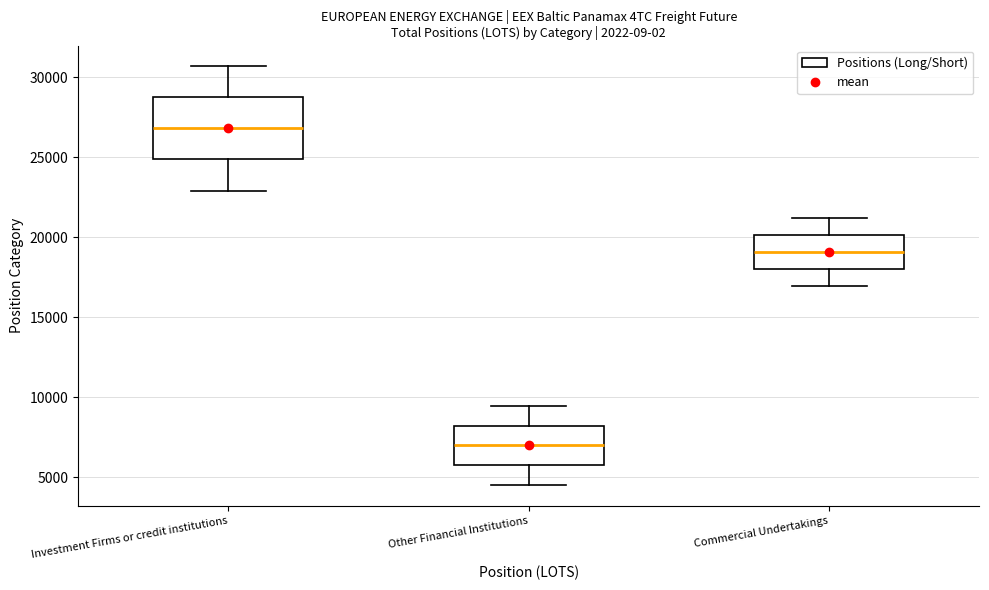

Reading left to right, read every box against the y-axis: the position of its median line, the range the box covers, and the ends of its whiskers. The values are not printed on the chart, so give them approximately, as read against the axis.

Investment Firms or credit institutions: median 27000, box 25000 to 28500, whiskers 23000 to 30500
Other Financial Institutions: median 7000, box 6000 to 8000, whiskers 4500 to 9500
Commercial Undertakings: median 19000, box 18000 to 20000, whiskers 17000 to 21000